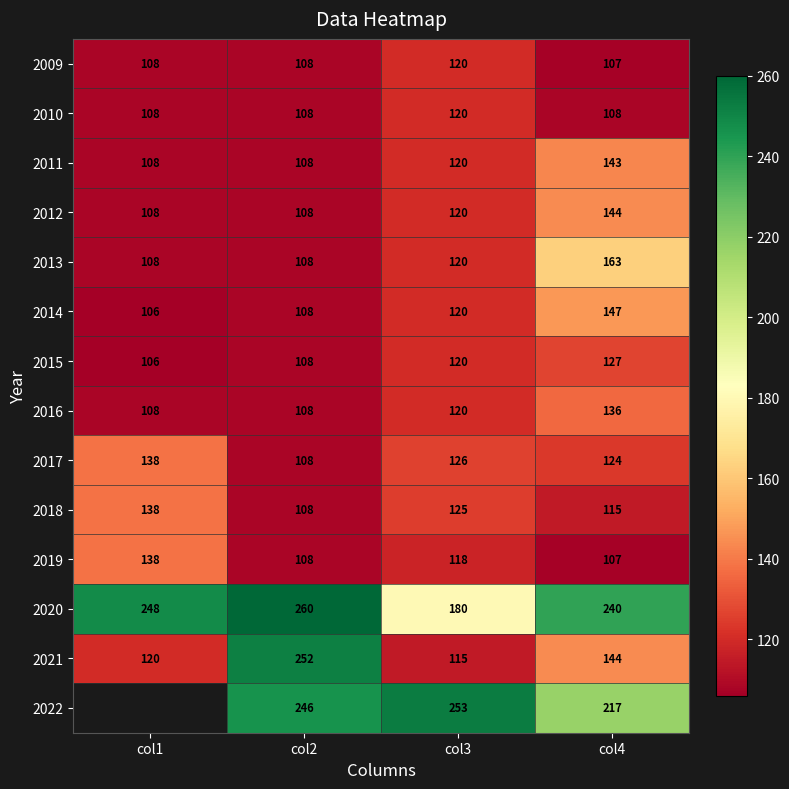

Rank the categories by 2017 value from highest to lowest.

col1, col3, col4, col2